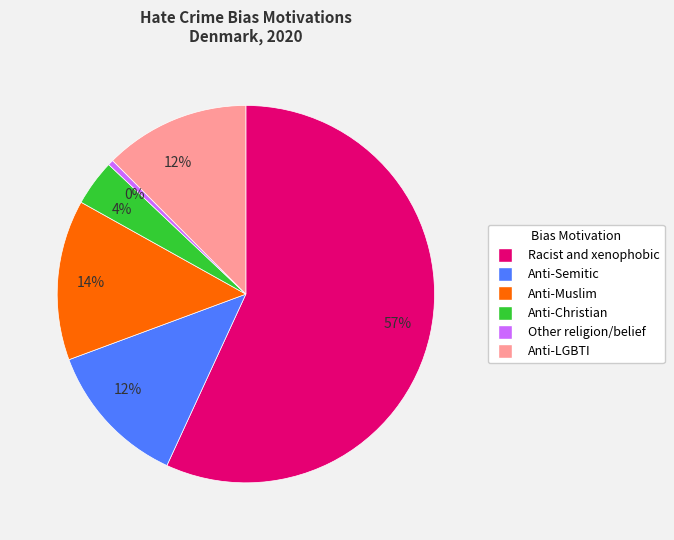

Does any single category account for the majority?

Yes